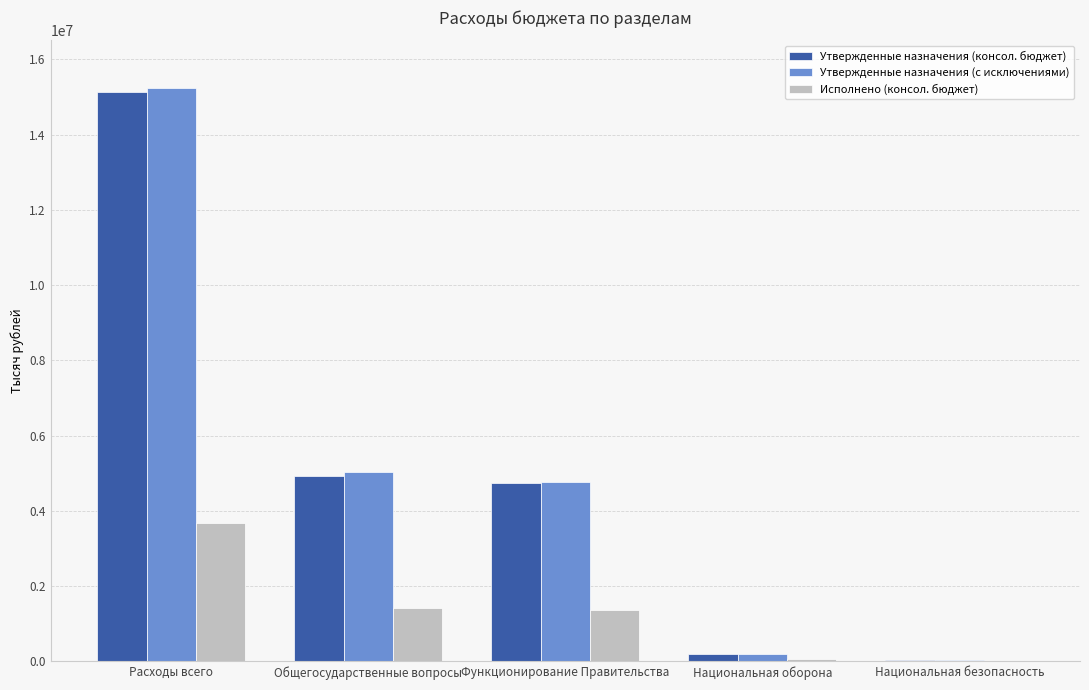

Count the number of data series in this chart.

3